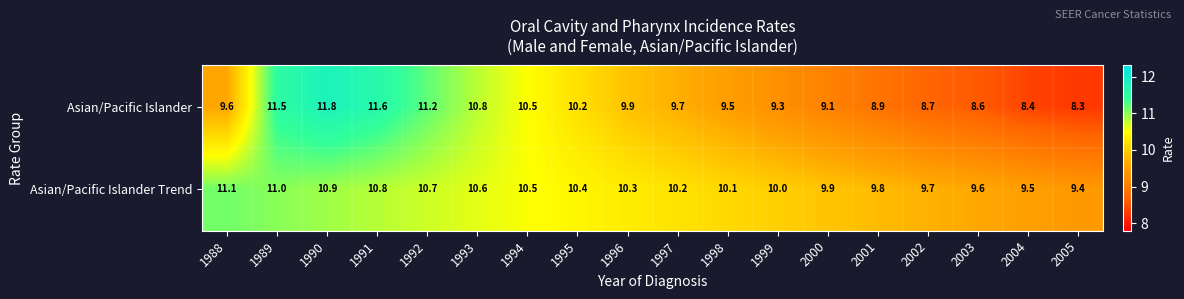

At 1996, list the series in order from smallest to largest.

Asian/Pacific Islander, Asian/Pacific Islander Trend